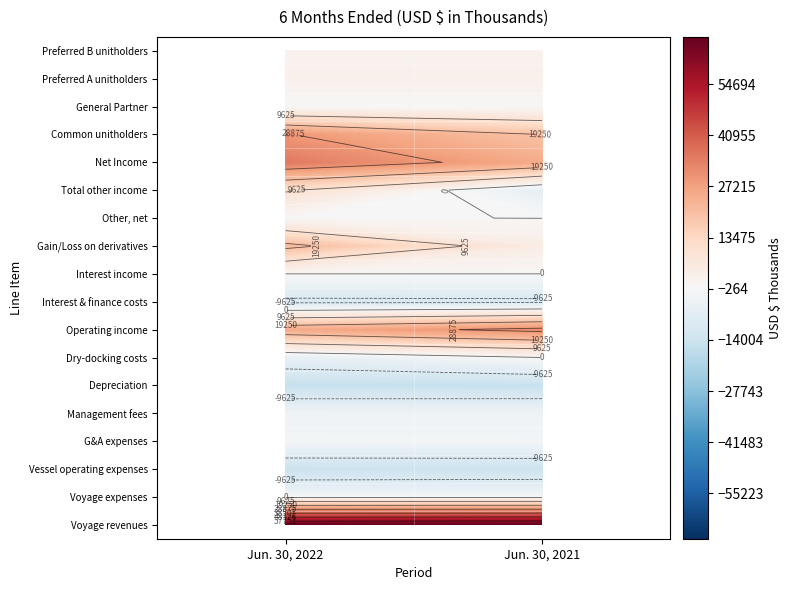

Which series has the largest range (max minus min)?

Gain/Loss on derivatives